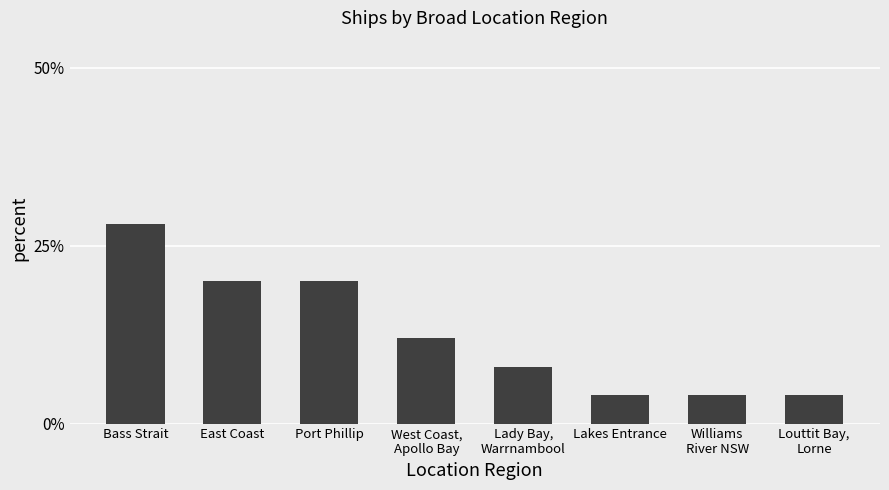

What is the minimum value shown in the chart?

4.0